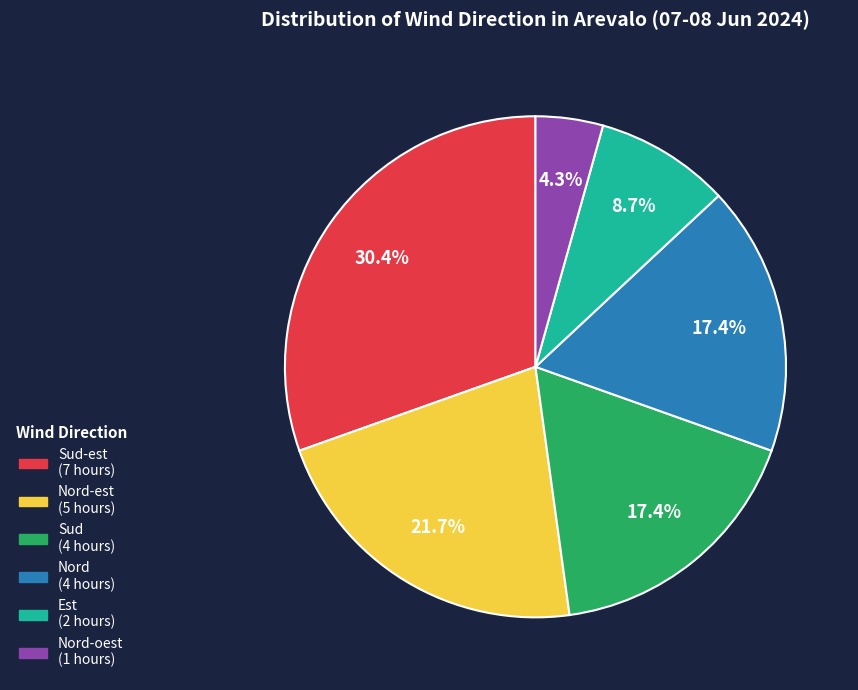

How many slices are in this pie chart?

6